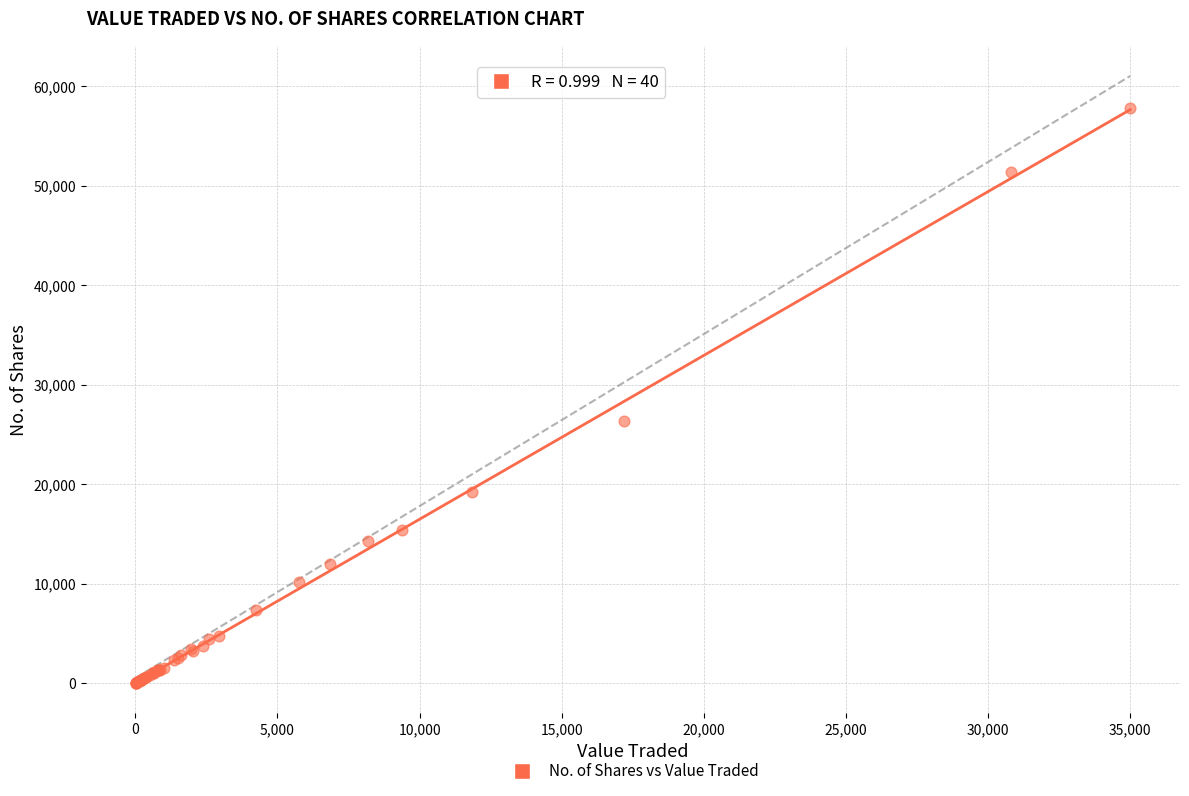

What Y value in the scatter plot is closest to 28906?

26334